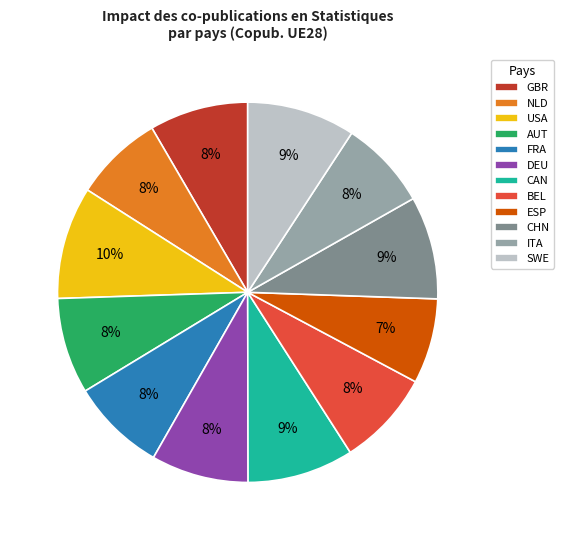

Does DEU represent more than half of the total?

No